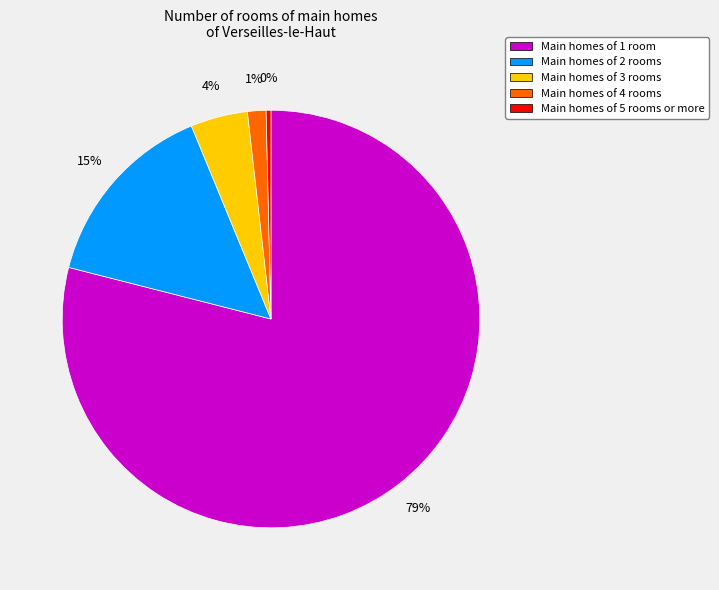

Is there any slice that represents more than half of the pie?

Yes